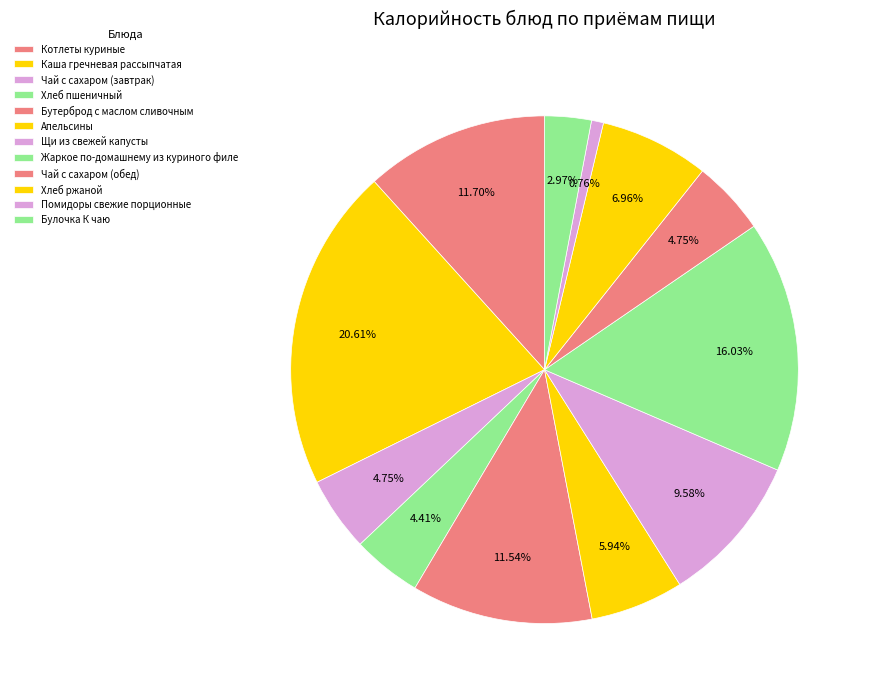

Which has a higher value, Жаркое по-домашнему из куриного филе or Помидоры свежие порционные?

Жаркое по-домашнему из куриного филе